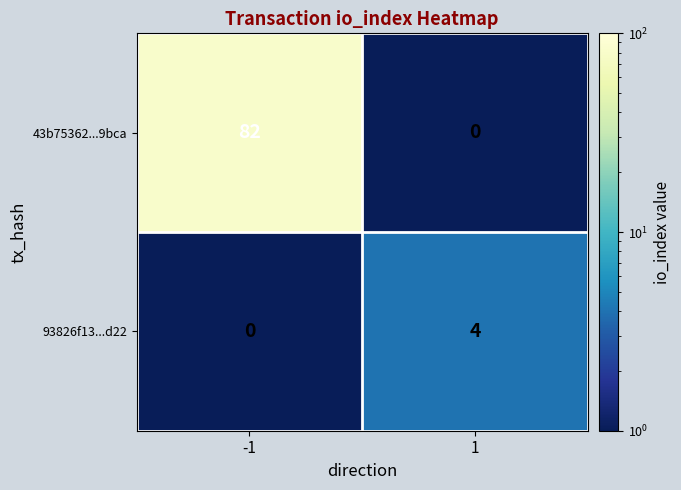

Reading left to right, extract all data points from this chart.

43b75362...9bca: -1=82	1=0
93826f13...d22: -1=0	1=4